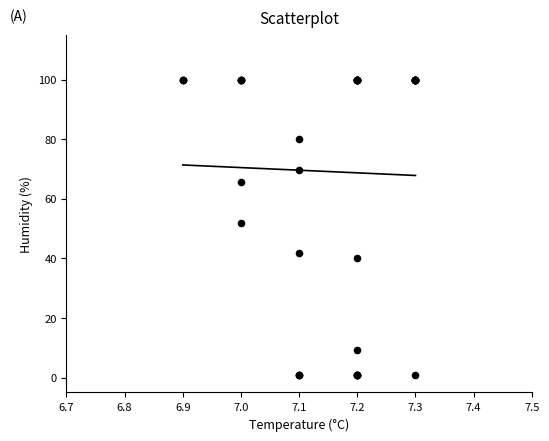

What Y value in the scatter plot is closest to 50?

52.0